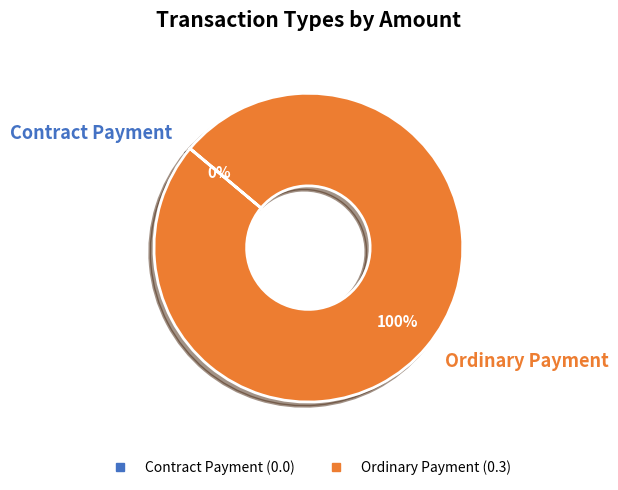

Which category has the biggest portion of the pie?

Ordinary Payment